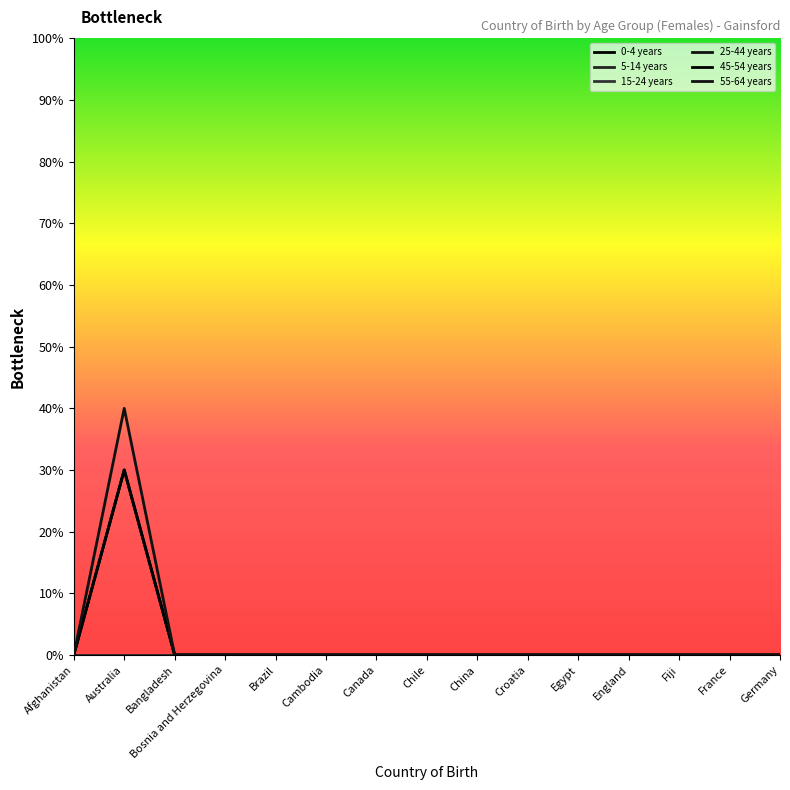

Which label corresponds to the smallest value in the chart?

Afghanistan